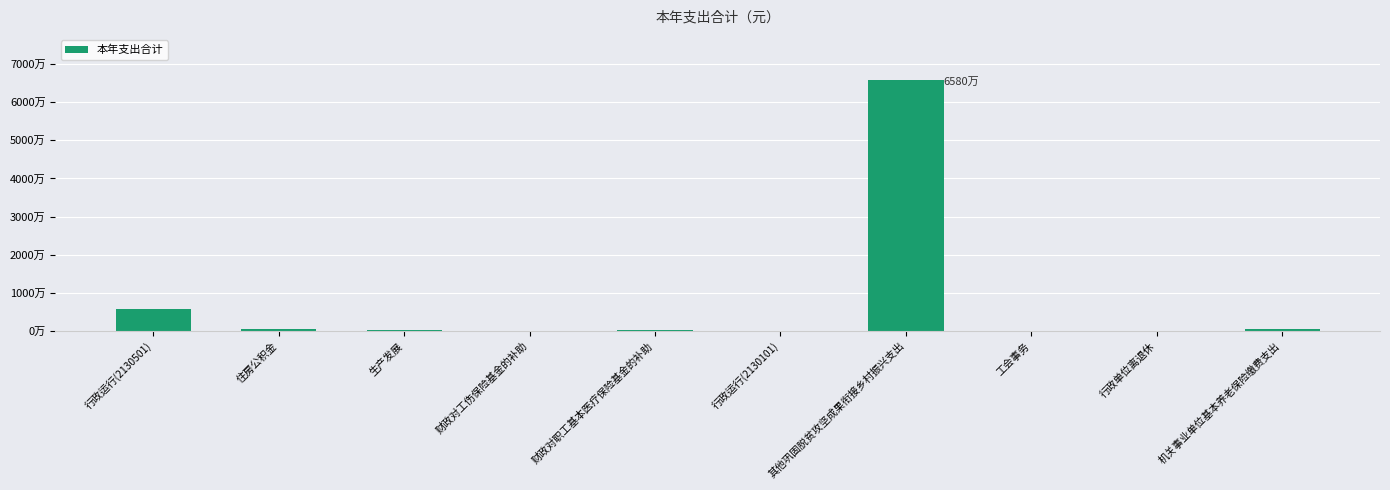

Are the bars horizontal?

No